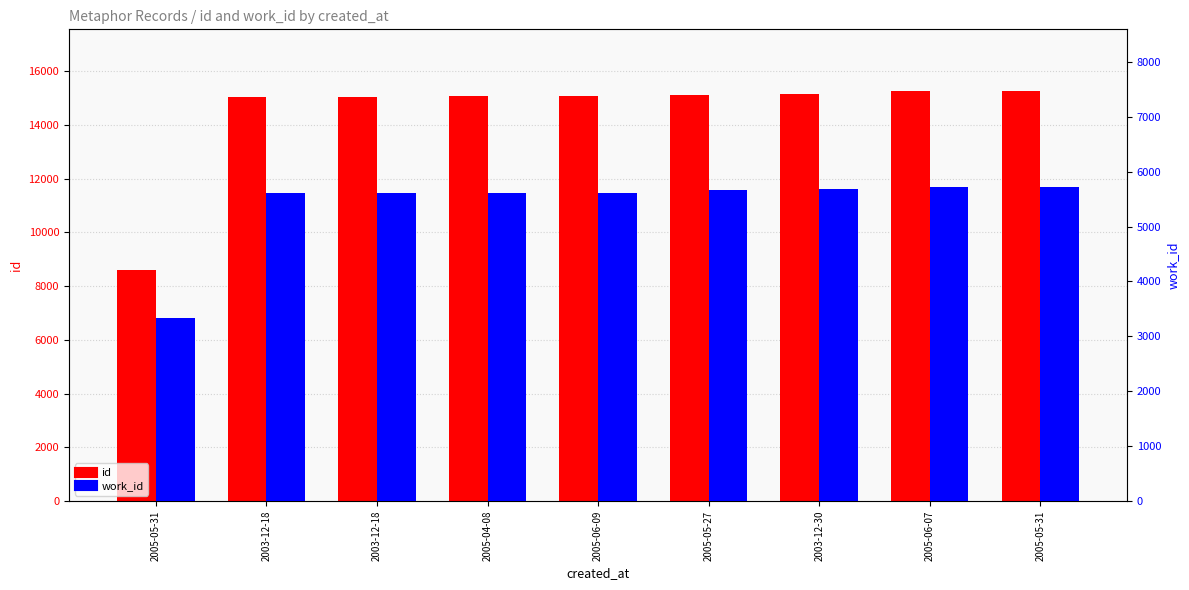

What is the value of the id bar at the 4th from the left?

15059